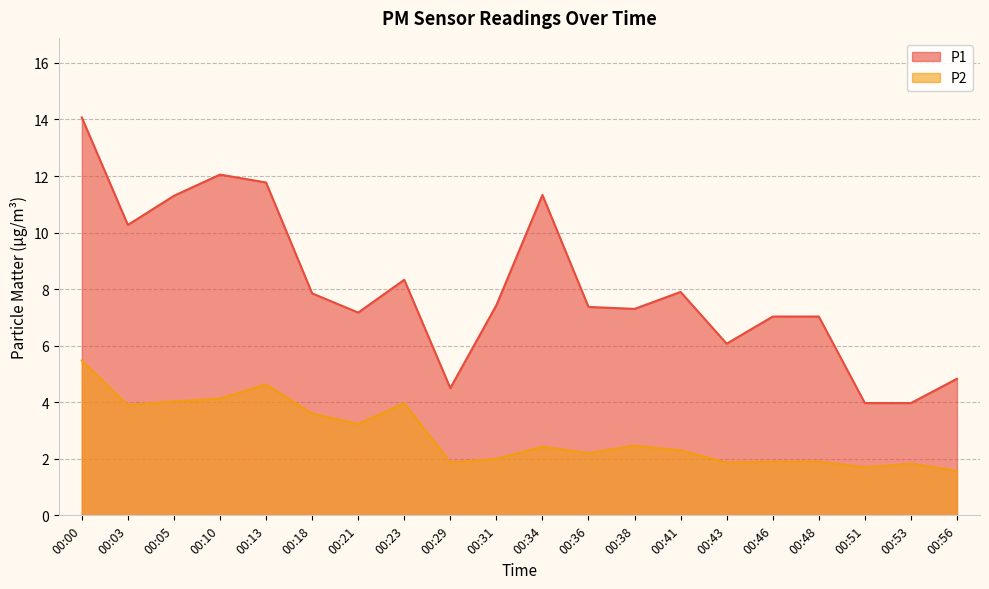

What is the approximate value of P2 at 00:34?

2.4